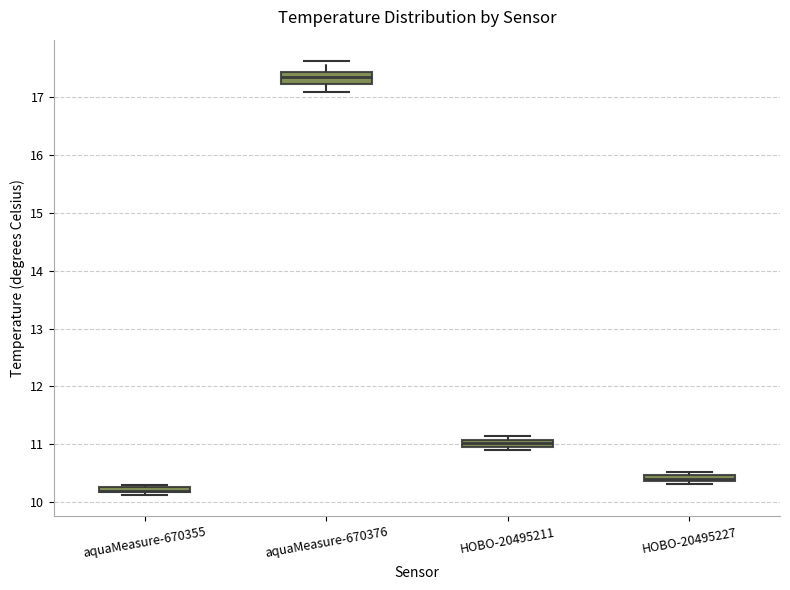

Where does the lower whisker of the box for aquaMeasure-670376 end on the y-axis? The values are not printed on the chart, so give them approximately, as read against the axis.

17.1